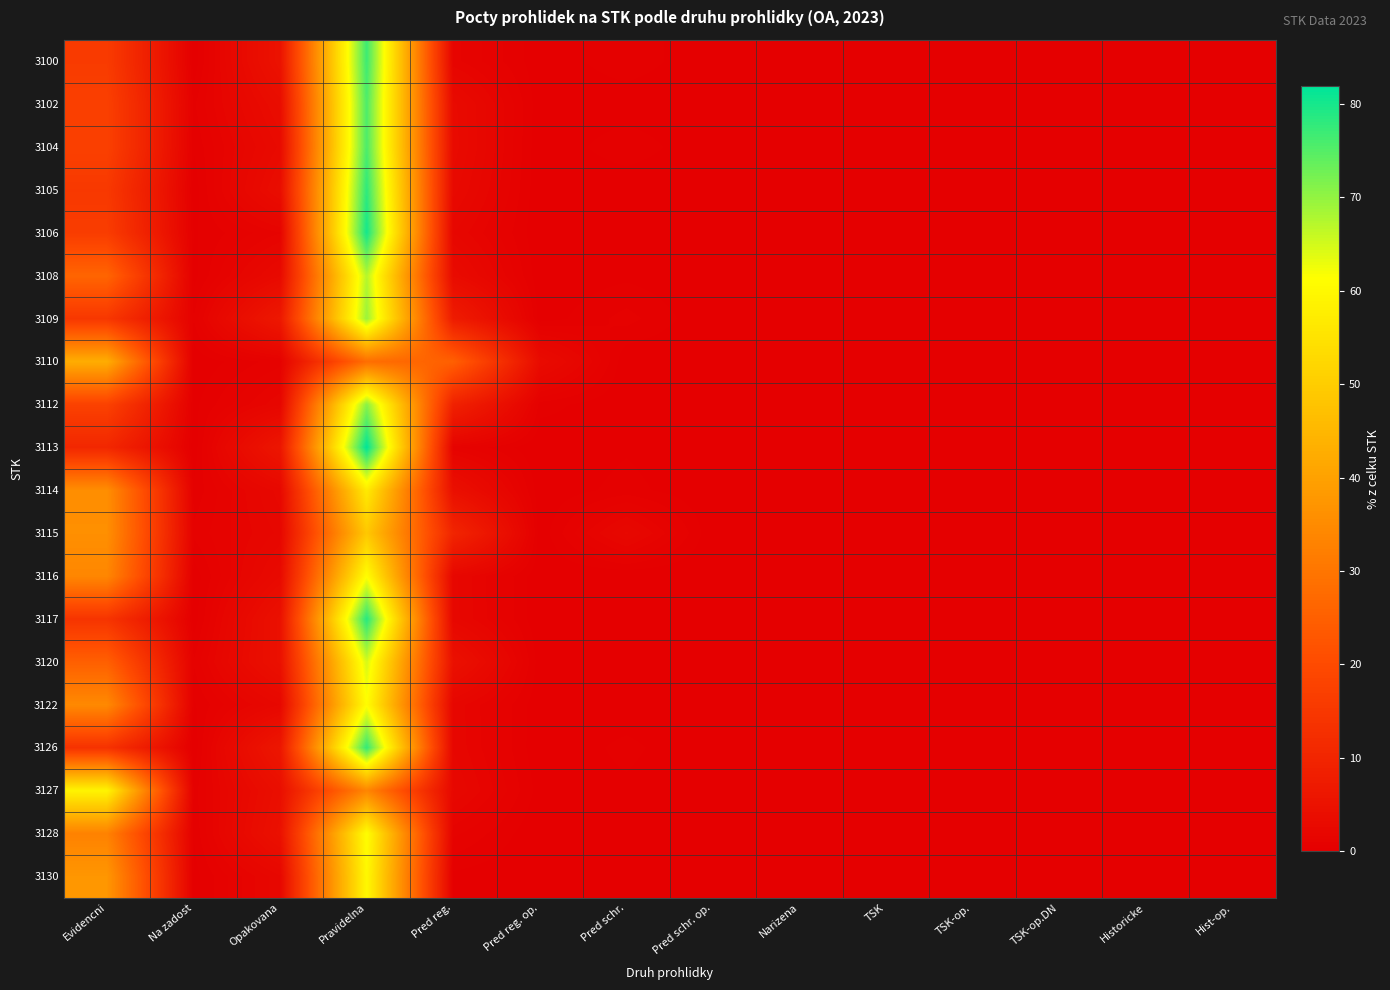

At which category is the sum across all series the highest?

Pravidelna